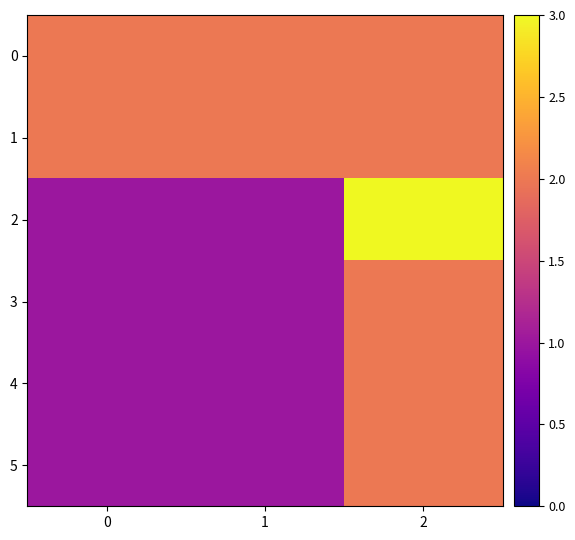

Which series has the largest range (max minus min)?

2